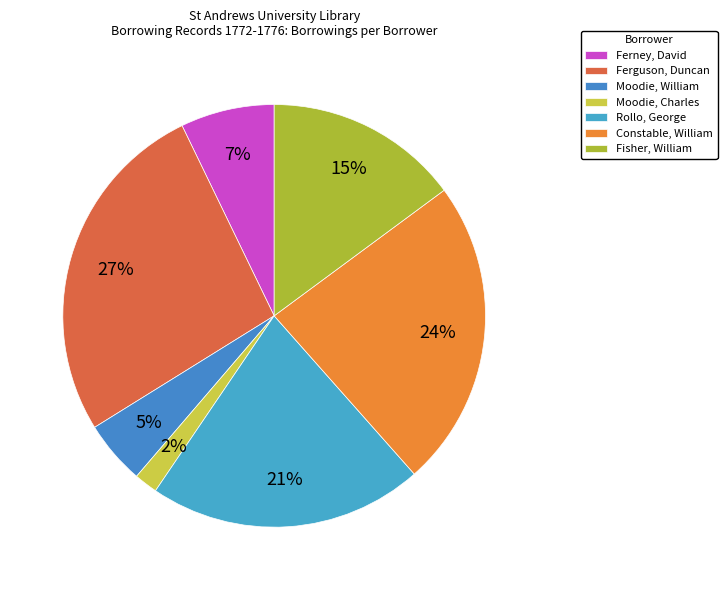

To the nearest percent, what is the combined percentage of Ferney, David and Ferguson, Duncan?

34%